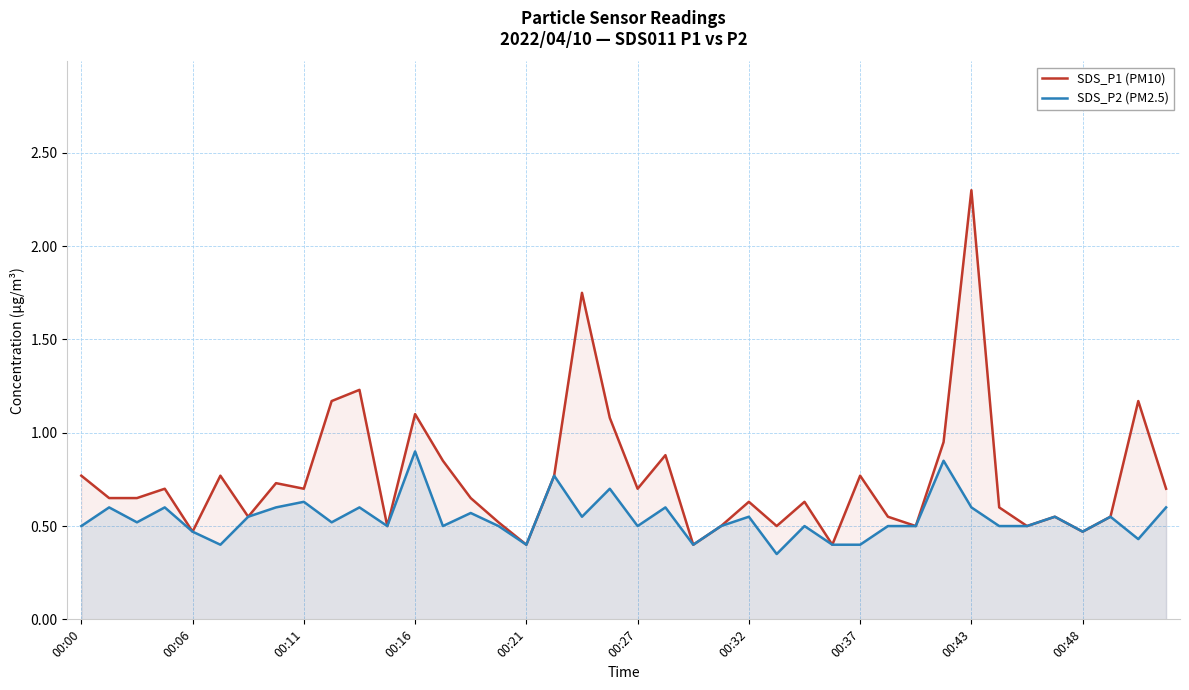

Which series has the largest total across all categories?

SDS_P1 (PM10)